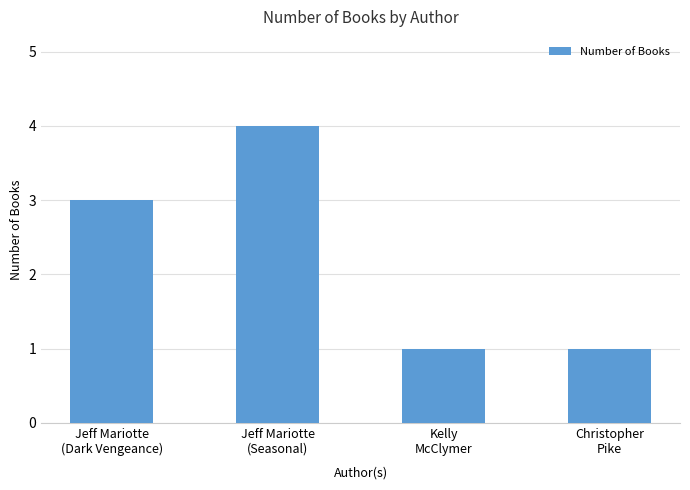

How many data points are less than 3?

2